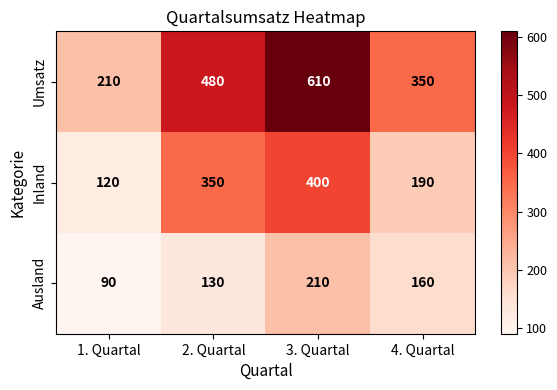

Reading right to left, what are all the values shown in this chart?

Umsatz: 350	610	480	210
Inland: 190	400	350	120
Ausland: 160	210	130	90